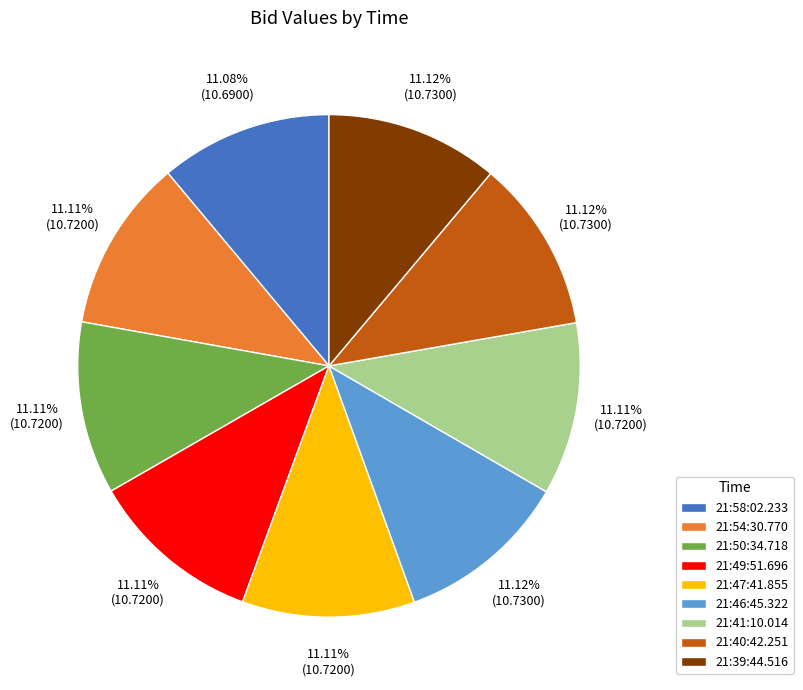

The 21:47:41.855 slice represents 25% of the pie. True or false?

False